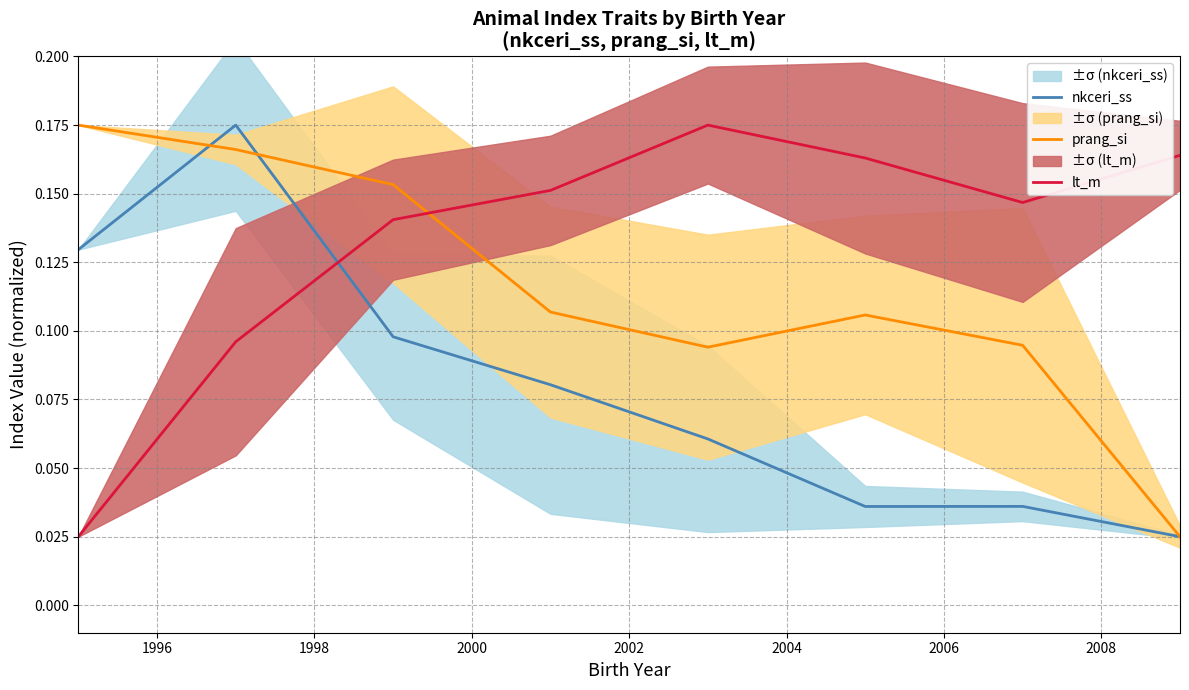

How many times do lt_m and nkceri_ss cross each other?

1